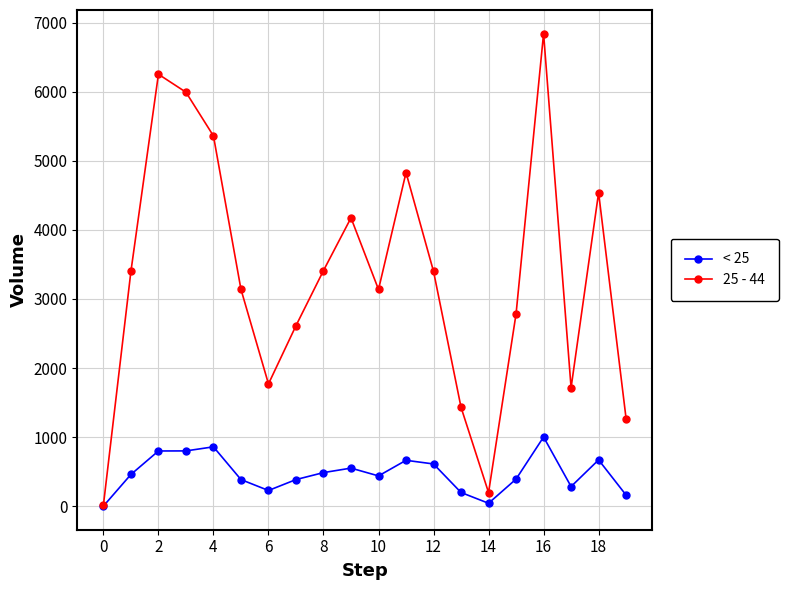

True or false: 25 - 44 has more than 0 points higher than both neighbors.

True